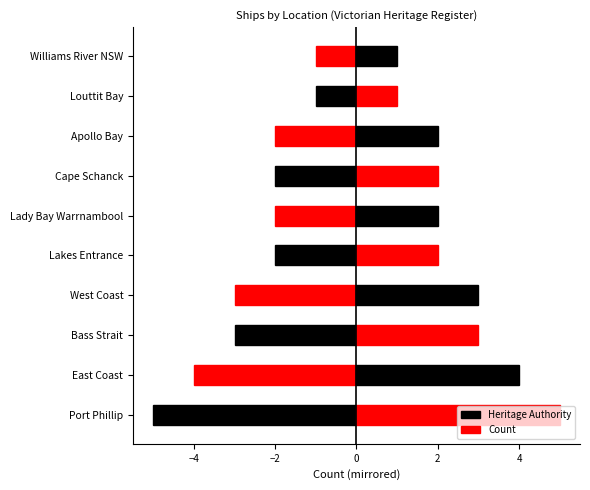

Which series has the largest total across all categories?

Count